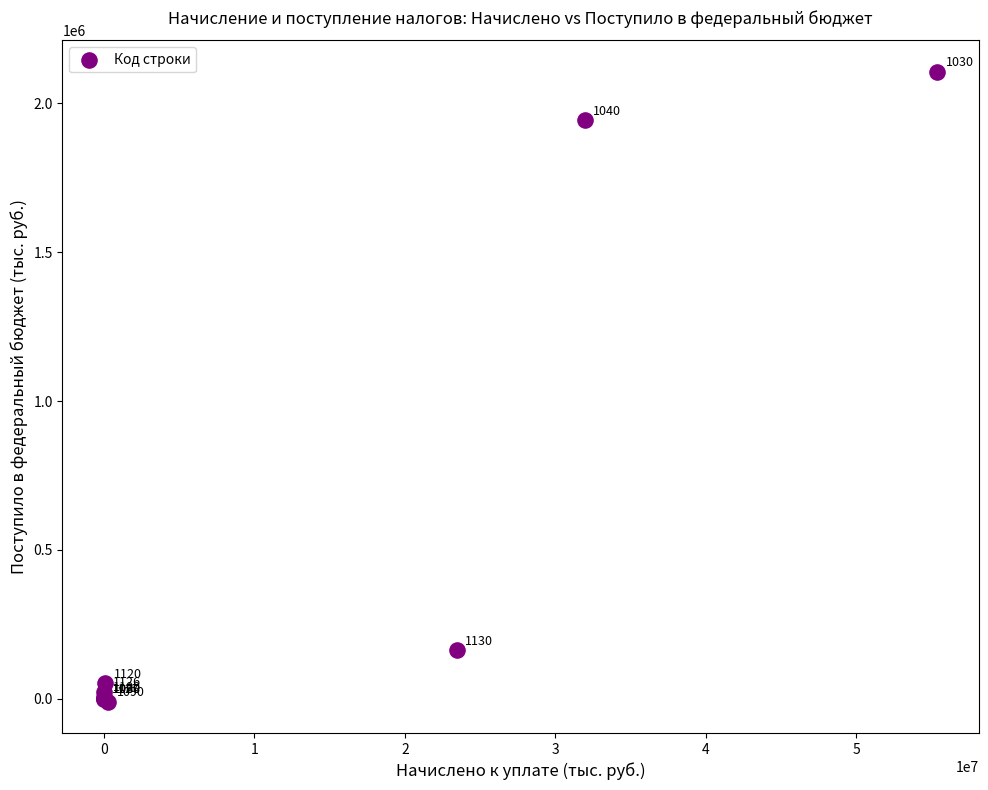

What Y value in the scatter plot is closest to 1048139?

163145